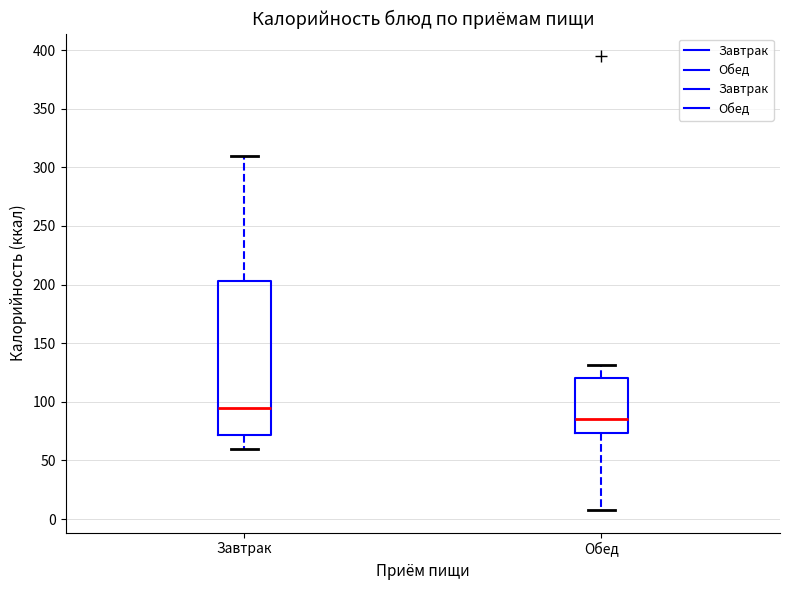

Which box is the tallest, from its lower edge to its upper edge?

Завтрак